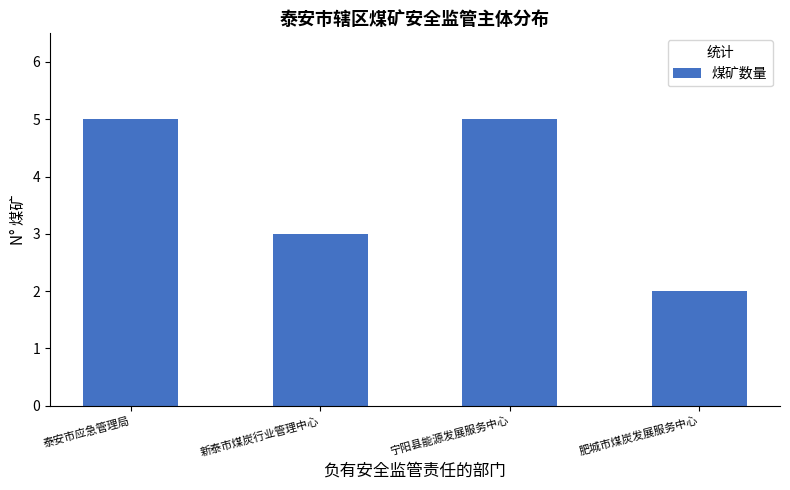

Is it true that the value at 泰安市应急管理局 is 9?

False